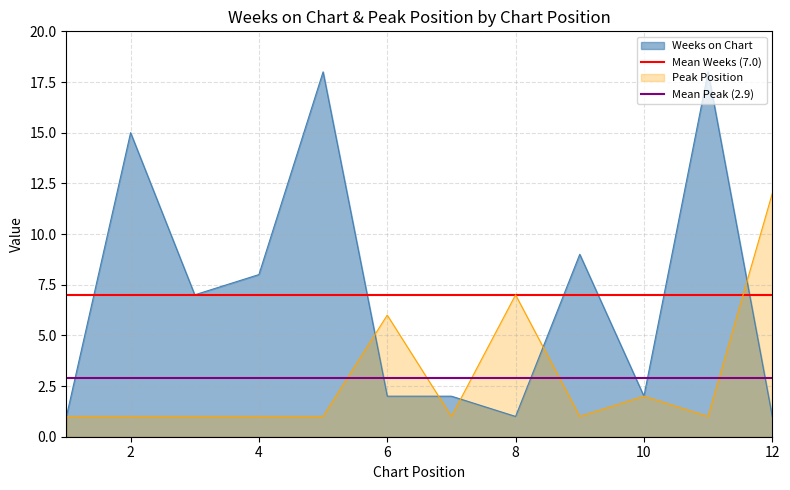

True or false: Weeks on Chart has a value of 2 at 6.

True